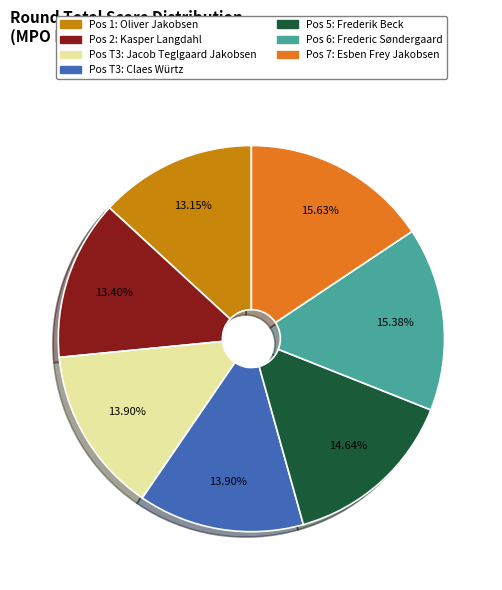

To the nearest percent, what is the average slice percentage?

14%